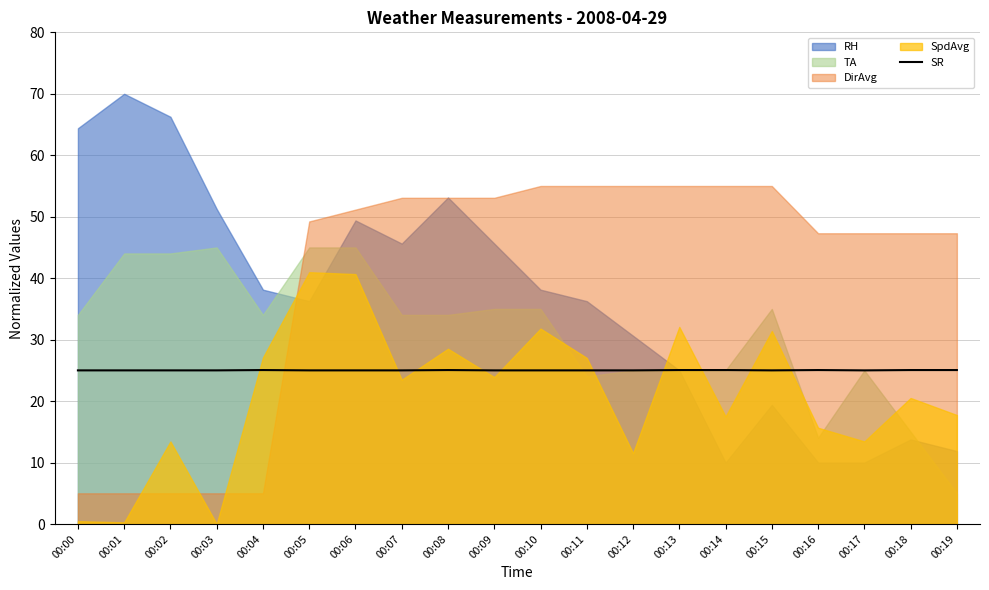

The SR series shows 25.0 at 00:07. True or false?

True